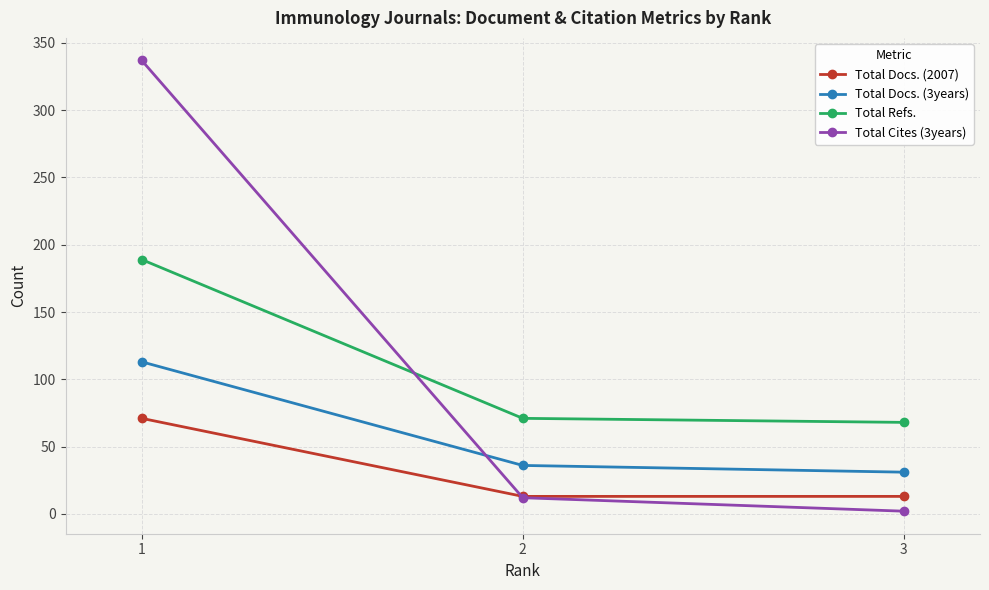

Is the value of Total Docs. (3years) at 3 greater than the value of Total Cites (3years) at 1?

No